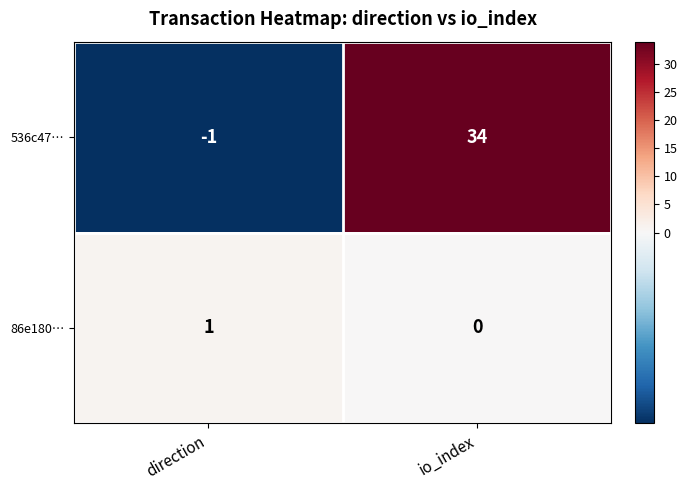

Between direction and io_index, which series saw the biggest shift?

536c47…